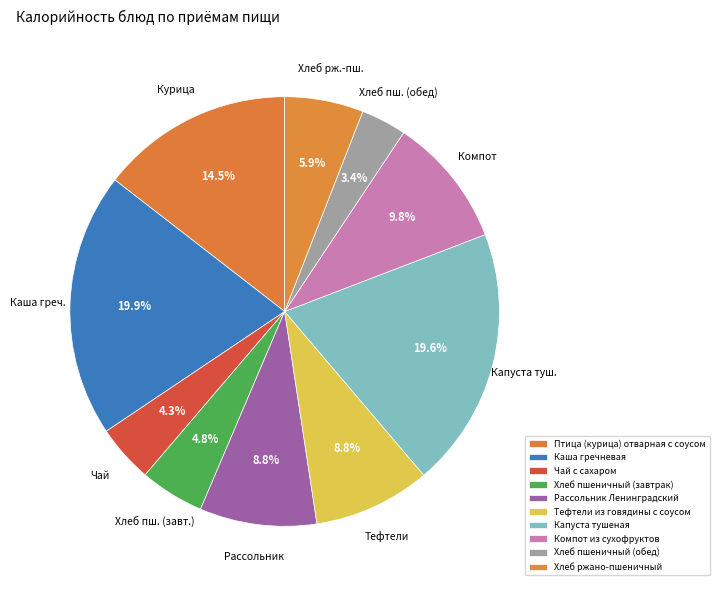

Which has a higher value, Тефтели из говядины с соусом or Хлеб ржано-пшеничный?

Тефтели из говядины с соусом